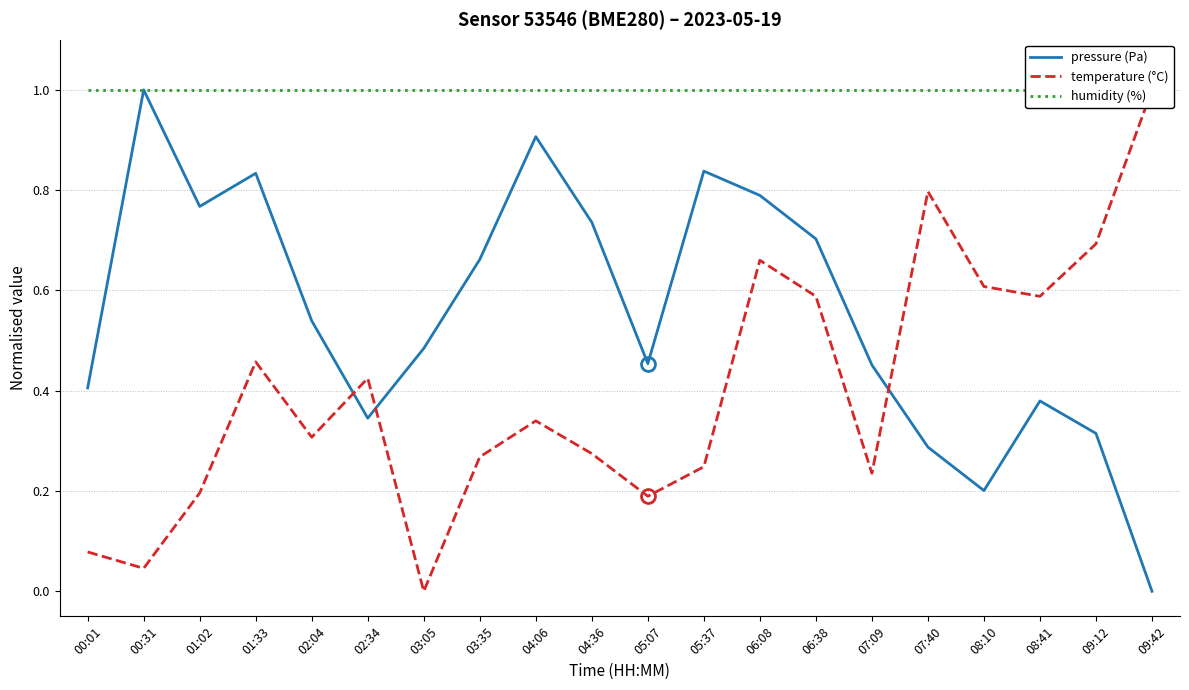

Does the chart display data point markers on the line(s)?

No